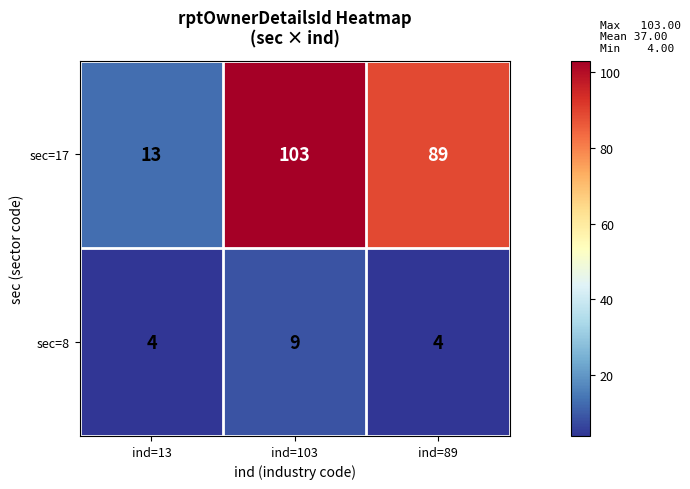

Which series has the widest spread of values?

sec=17